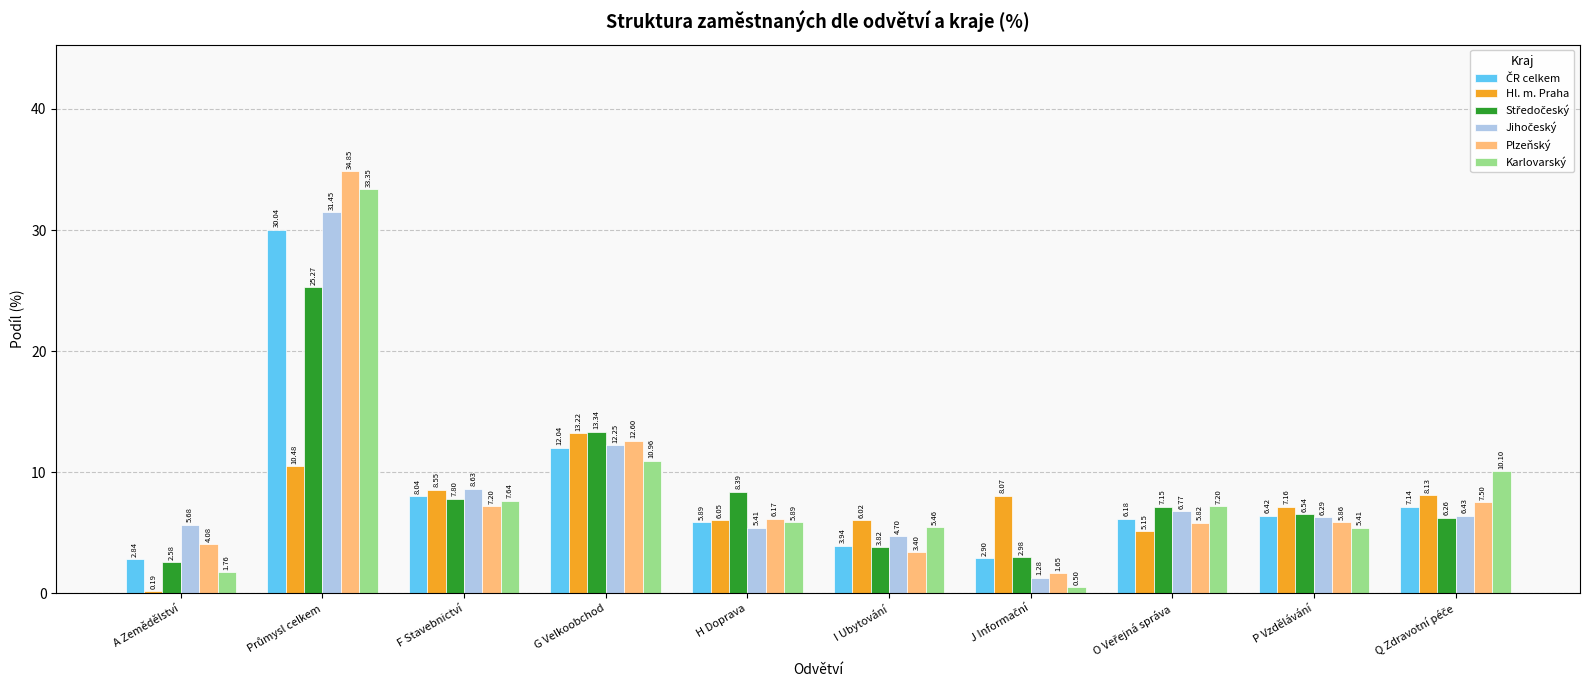

Which series has the widest spread of values?

Plzeňský